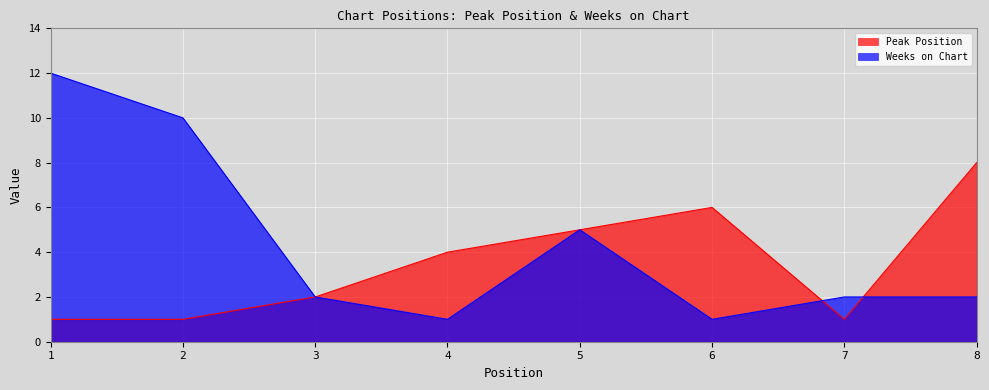

True or false: Peak Position and Weeks on Chart cross at least once.

True